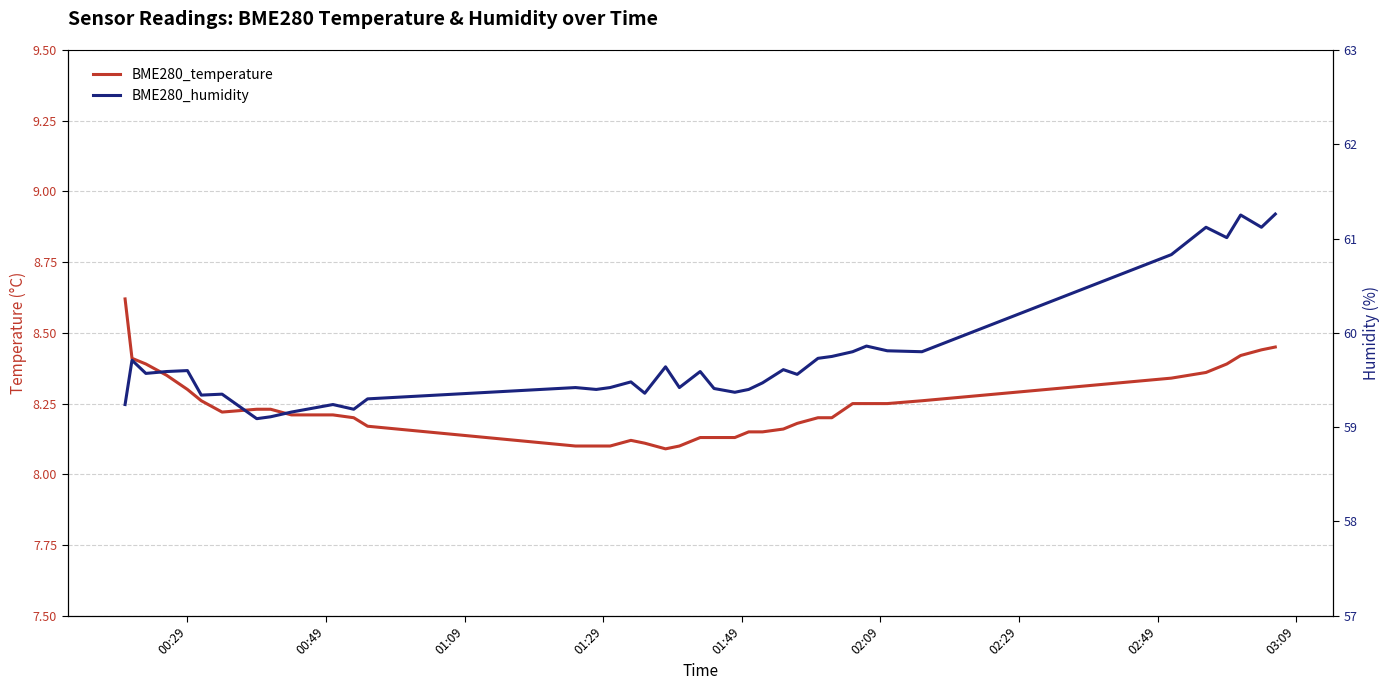

The BME280_temperature series shows 11.8 at 00:29. True or false?

False